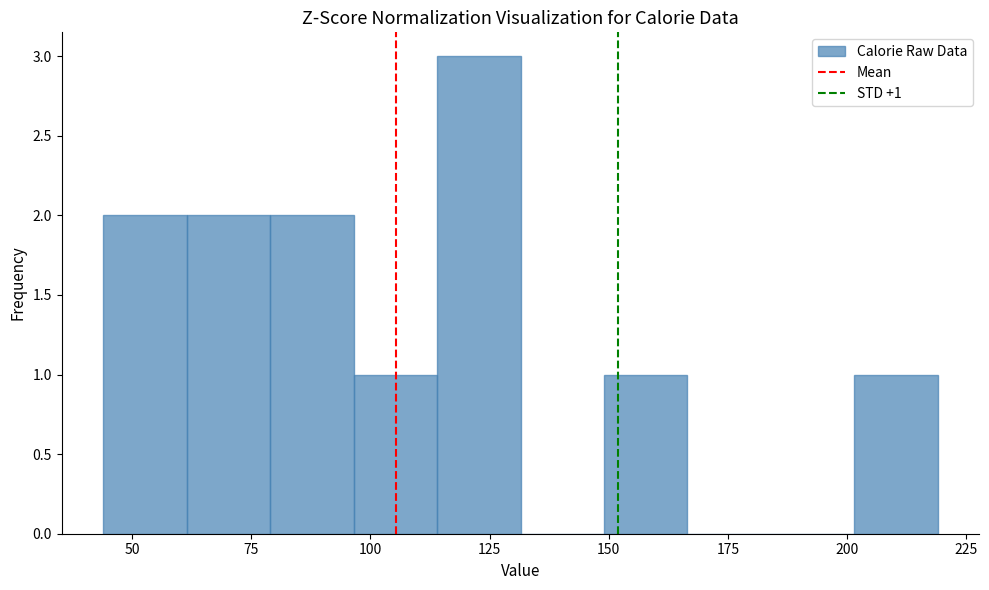

Read against the x-axis, roughly where is the centre of the tallest bar?

125